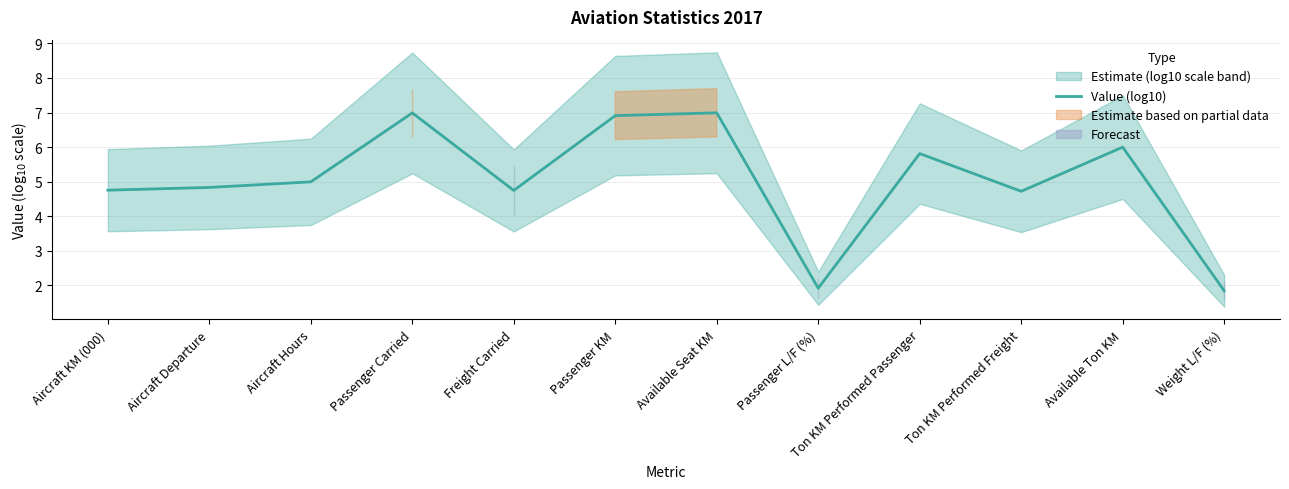

At which category does the chart reach its minimum across all series?

Weight L/F (%)